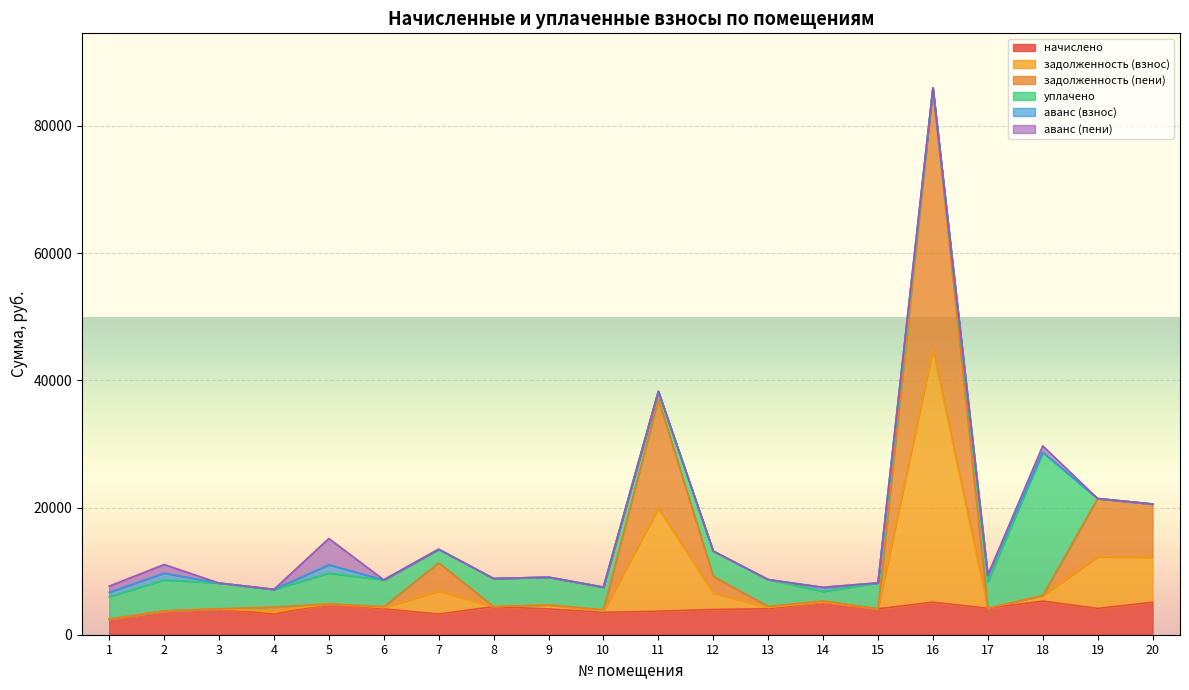

True or false: задолженность (пени) and задолженность (взнос) intersect in this chart.

False